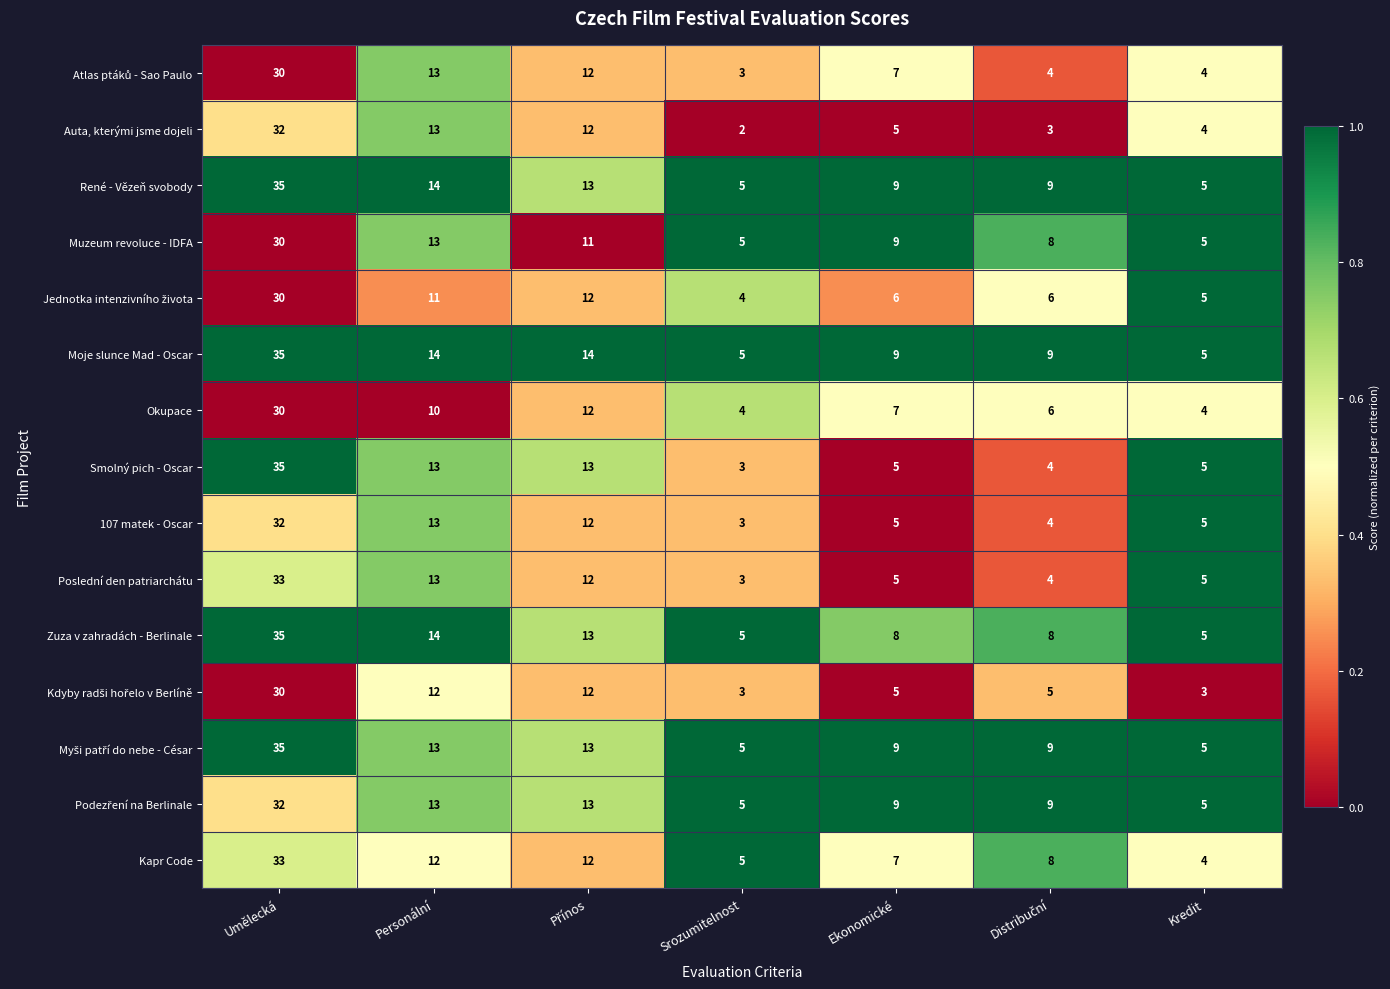

Where is Poslední den patriarchátu nearest to the value 18?

Personální